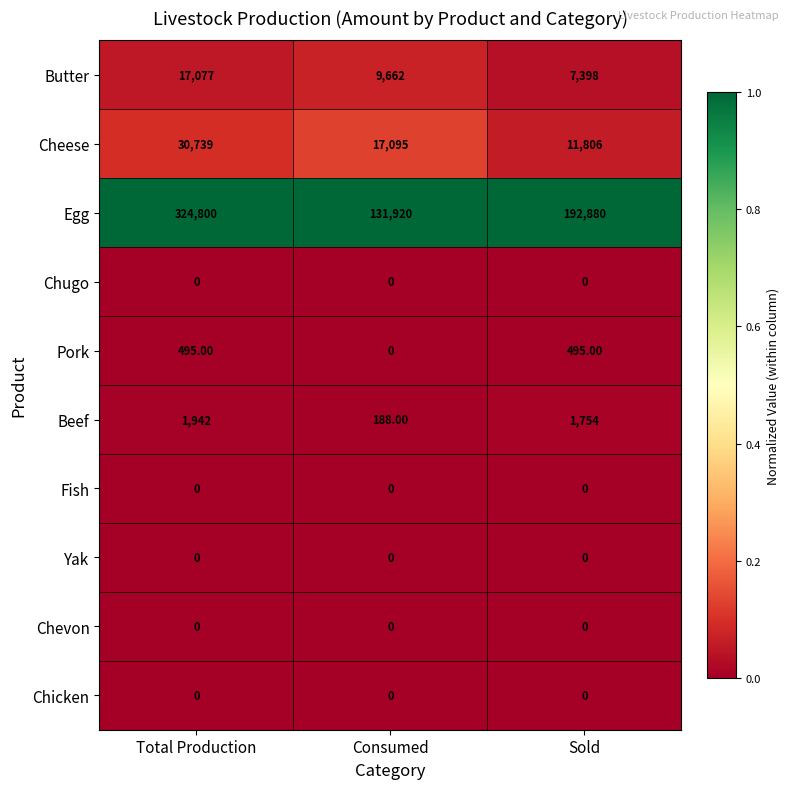

Which series has the widest spread of values?

Egg